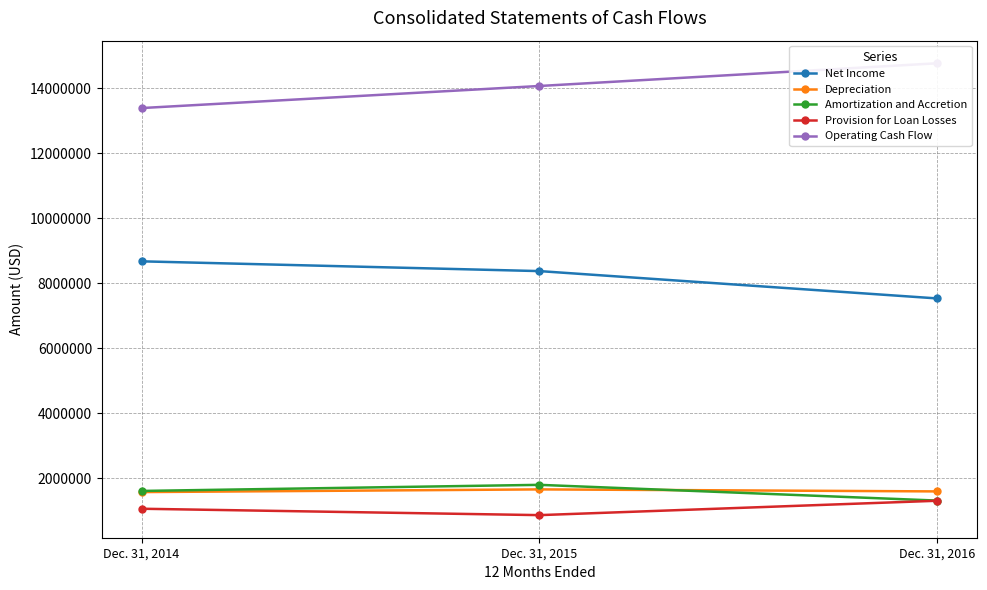

At which category does the chart reach its peak across all series?

Dec. 31, 2016